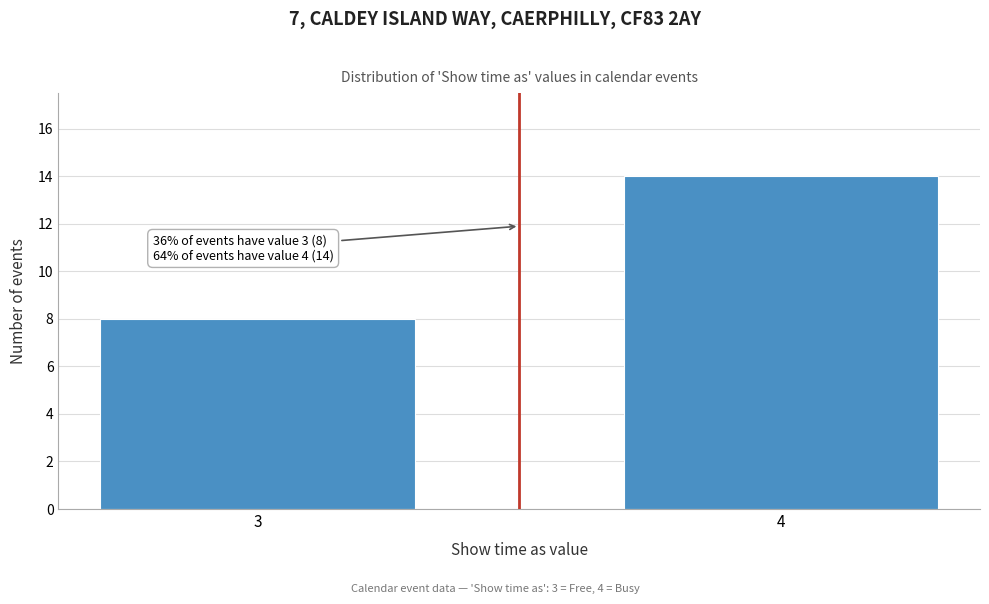

Reading left to right, list all the values displayed in this chart.

8	14